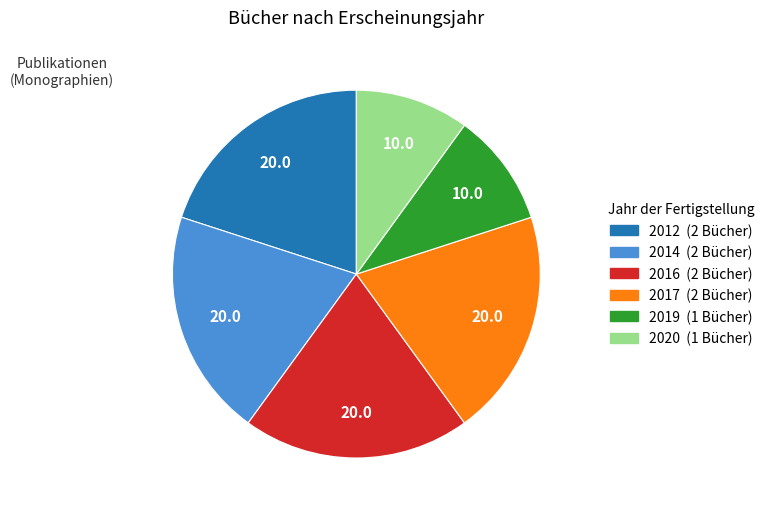

Does any single category account for the majority?

No